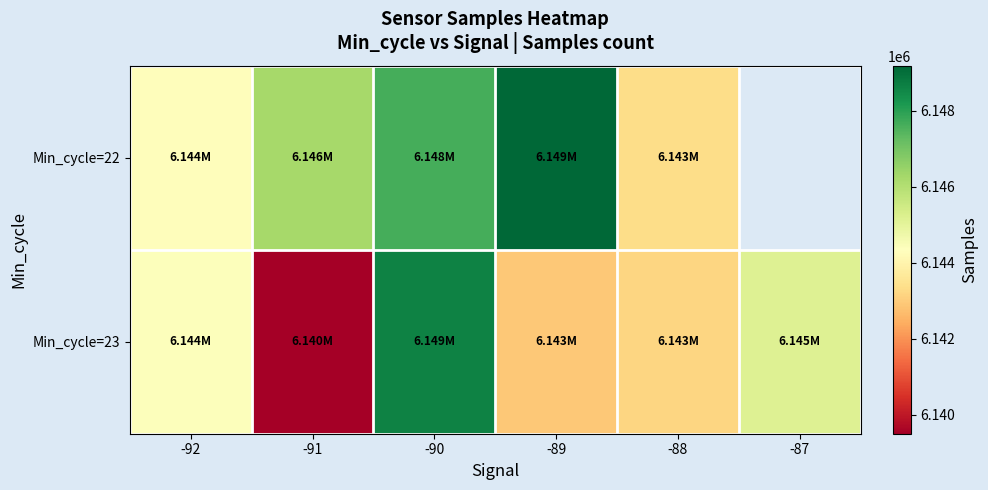

Is it true that Min_cycle=22 equals 1460069.5 at -91?

False